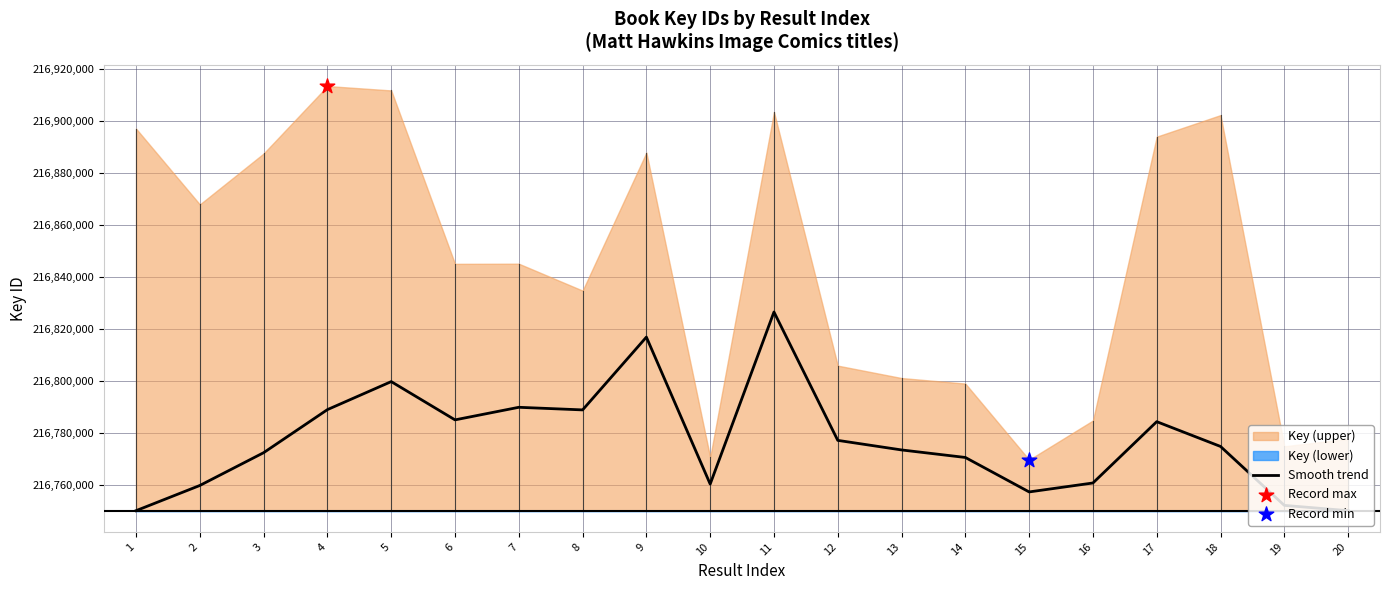

Between 3 and 15, which is larger?

3